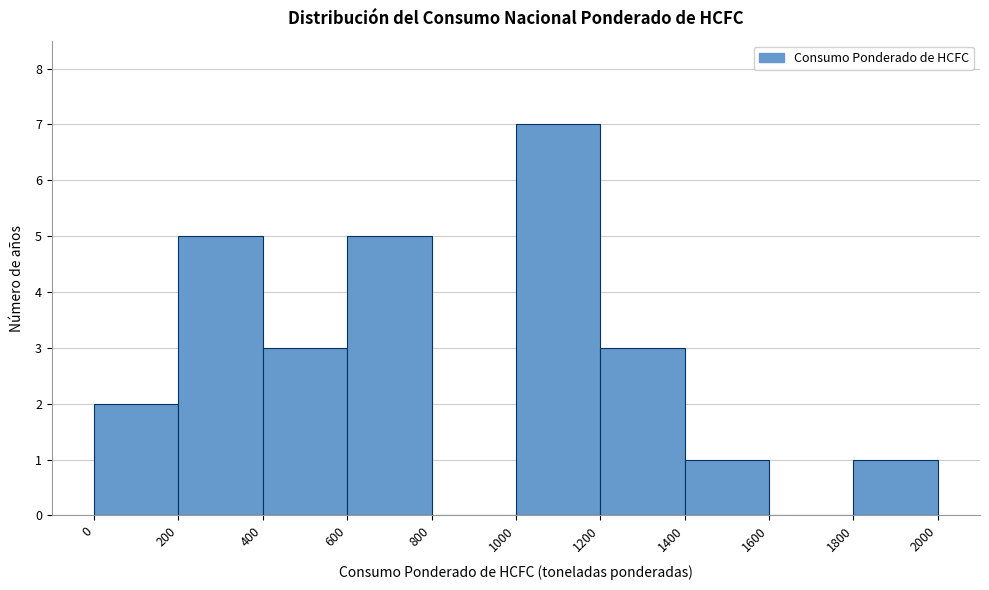

Reading left to right, transcribe this chart: for each bar, give the range it covers on the x-axis and its height. The values are not printed on the chart, so give them approximately, as read against the axis.

0 to 200: 2
200 to 400: 5
400 to 600: 3
600 to 800: 5
800 to 1000: 0
1000 to 1200: 7
1200 to 1400: 3
1400 to 1600: 1
1600 to 1800: 0
1800 to 2000: 1